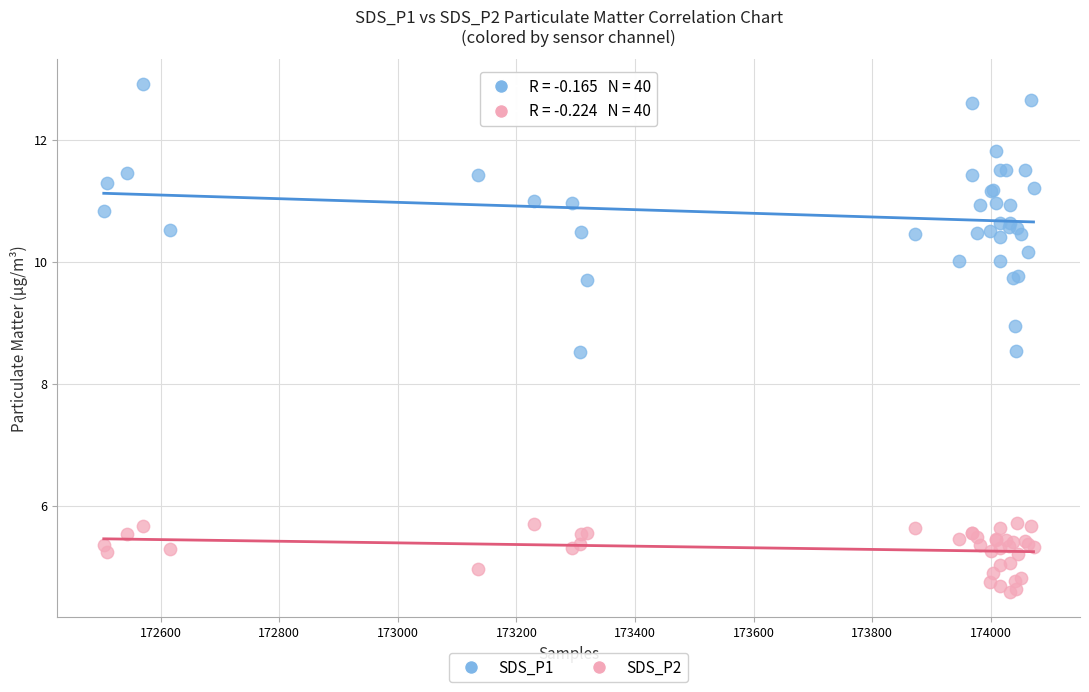

What are all the series names shown in the legend?

SDS_P1, SDS_P2